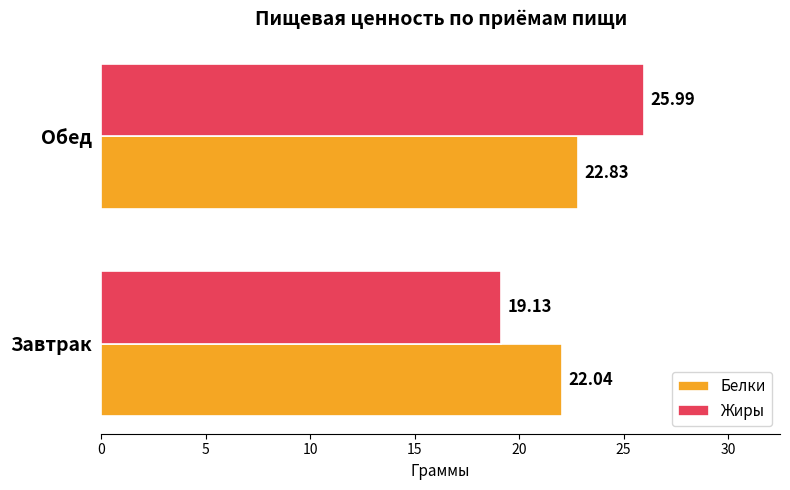

Which series has the largest range (max minus min)?

Жиры